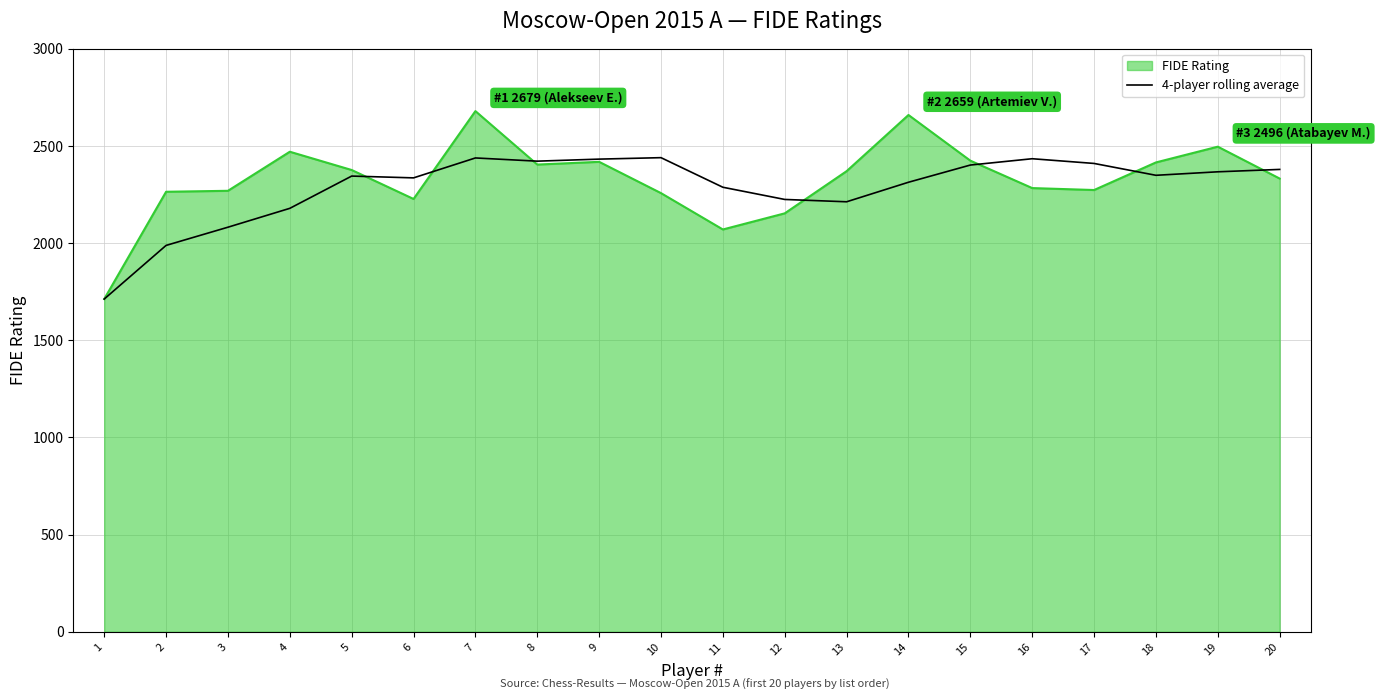

Which series has the widest spread of values?

FIDE Rating